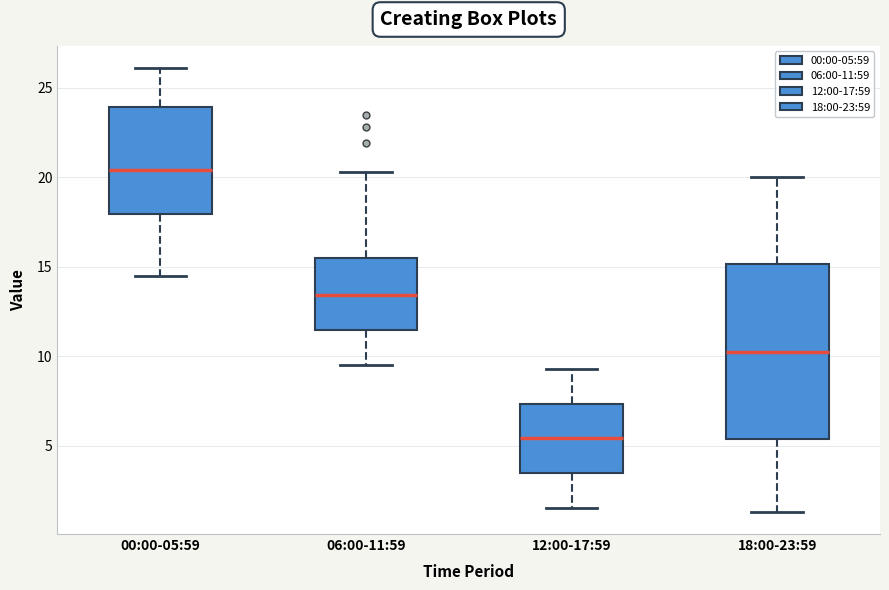

Reading left to right, transcribe this box plot: for each box, give where its median line is, the range the box spans, and where its two whiskers end, as read against the y-axis. The values are not printed on the chart, so give them approximately, as read against the axis.

00:00-05:59: median 20.5, box 18.0 to 24.0, whiskers 14.5 to 26.0
06:00-11:59: median 13.5, box 11.5 to 15.5, whiskers 9.5 to 20.5
12:00-17:59: median 5.5, box 3.5 to 7.5, whiskers 1.5 to 9.5
18:00-23:59: median 10.5, box 5.5 to 15.0, whiskers 1.5 to 20.0